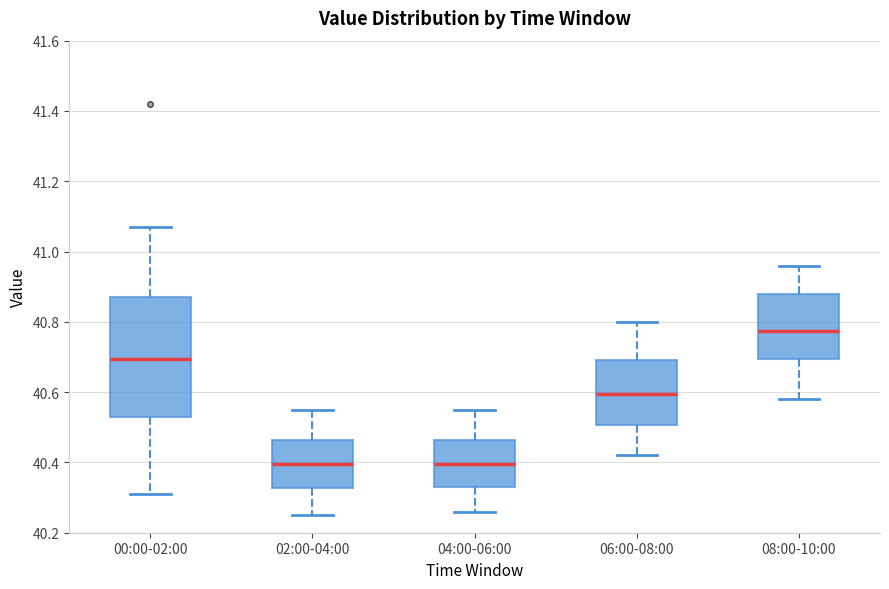

Where does the median line of the box for 00:00-02:00 sit on the y-axis? The values are not printed on the chart, so give them approximately, as read against the axis.

40.70